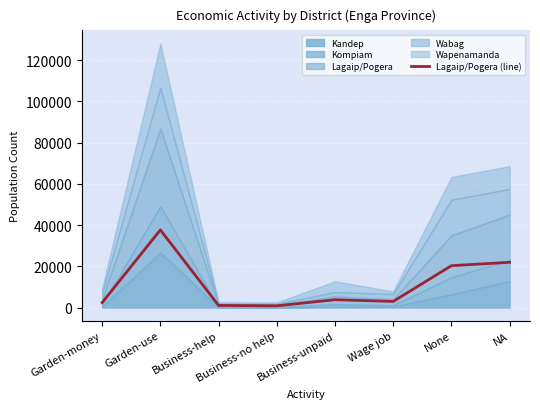

Where does the data first go above 3805?

Garden-use